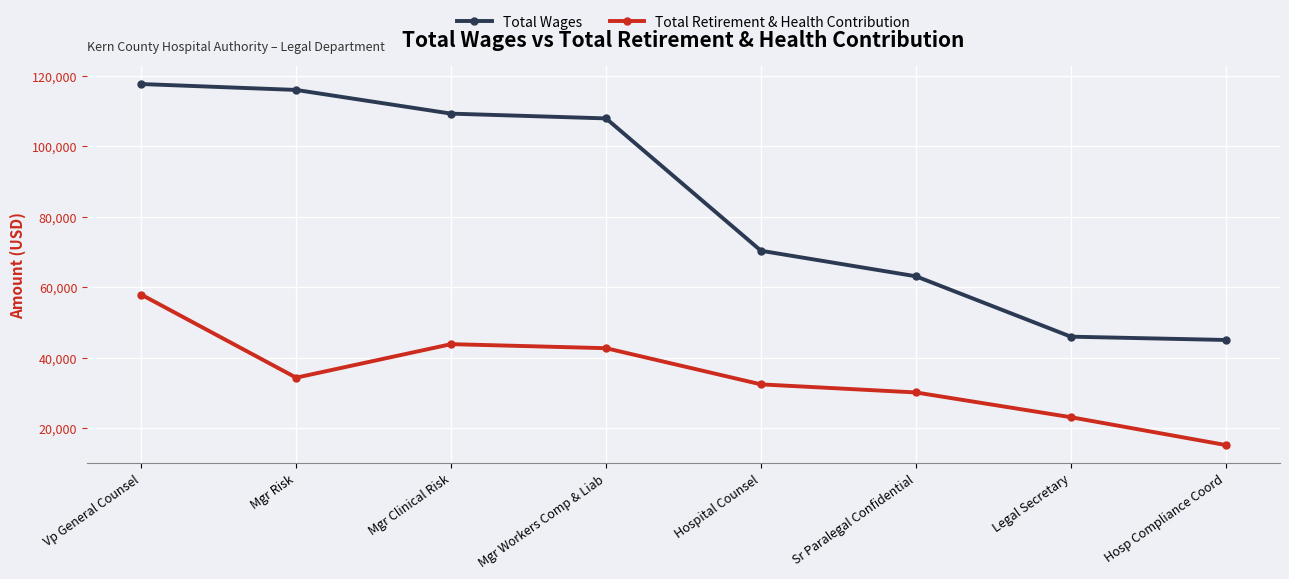

How many values in the Total Wages series are below 107856?

4